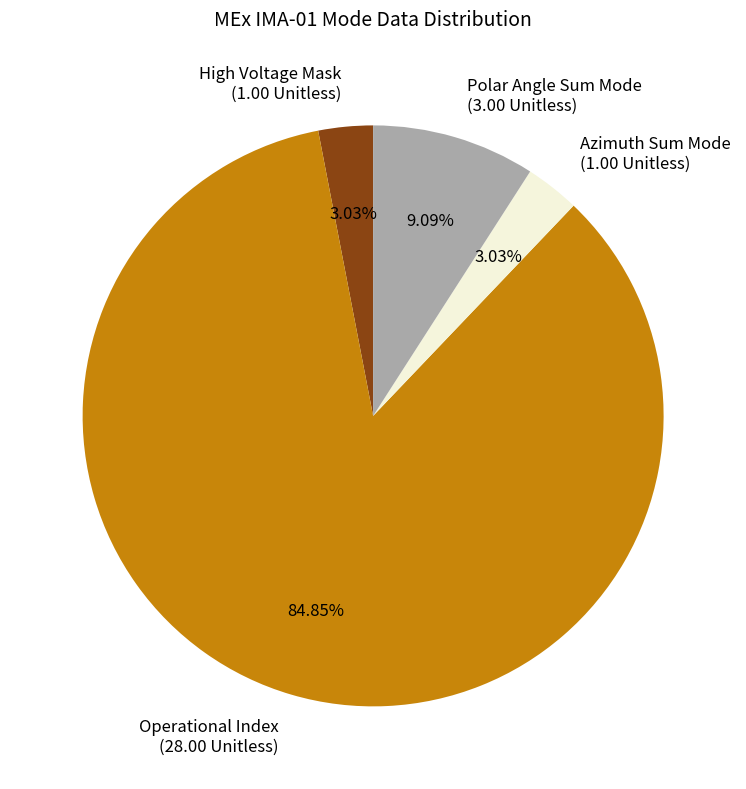

How many segments does this pie chart have?

4